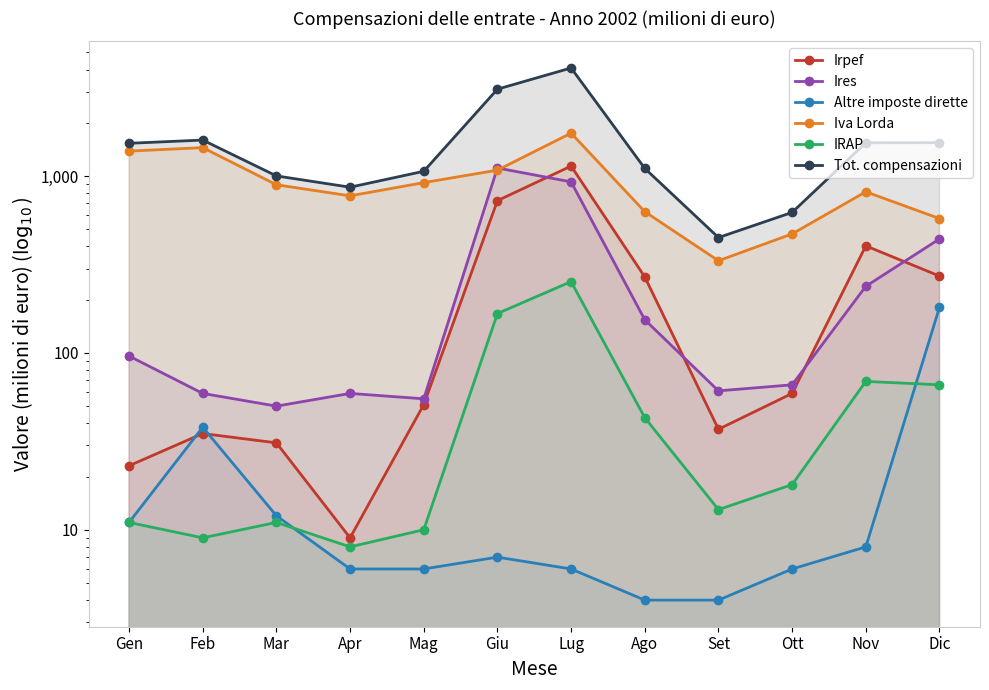

Reading left to right, list all the values displayed in this chart.

Irpef: 23	35	31	9	51	726	1139	269	37	59	403	272
Ires: 96	59	50	59	55	1111	927	154	61	66	238	441
Altre imposte dirette: 11	38	12	6	6	7	6	4	4	6	8	181
Iva Lorda: 1384	1448	893	773	918	1080	1749	629	332	471	815	575
IRAP: 11	9	11	8	10	167	253	43	13	18	69	66
Tot. compensazioni: 1532	1598	1002	865	1064	3100	4086	1105	449	623	1542	1545